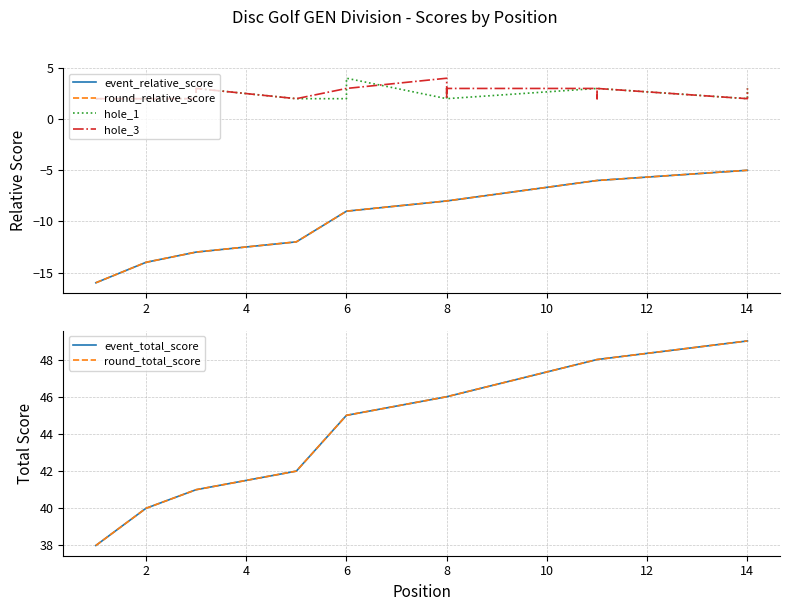

Does the chart have visible grid lines?

Yes